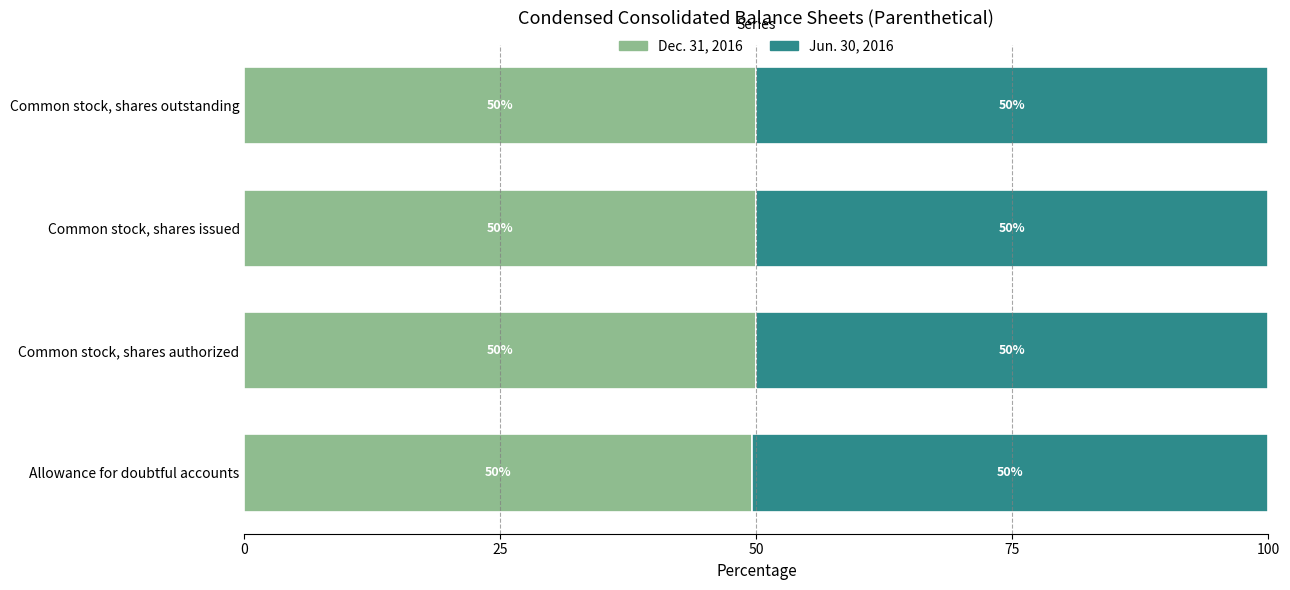

What is the total value across all series at Allowance for doubtful accounts?

100.0